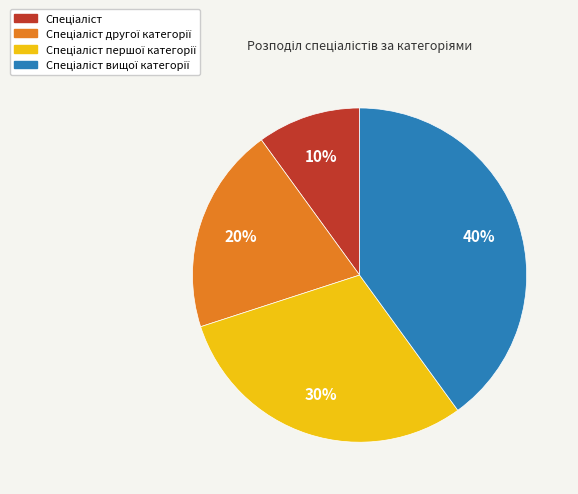

To the nearest percent, what is the average slice percentage?

25%